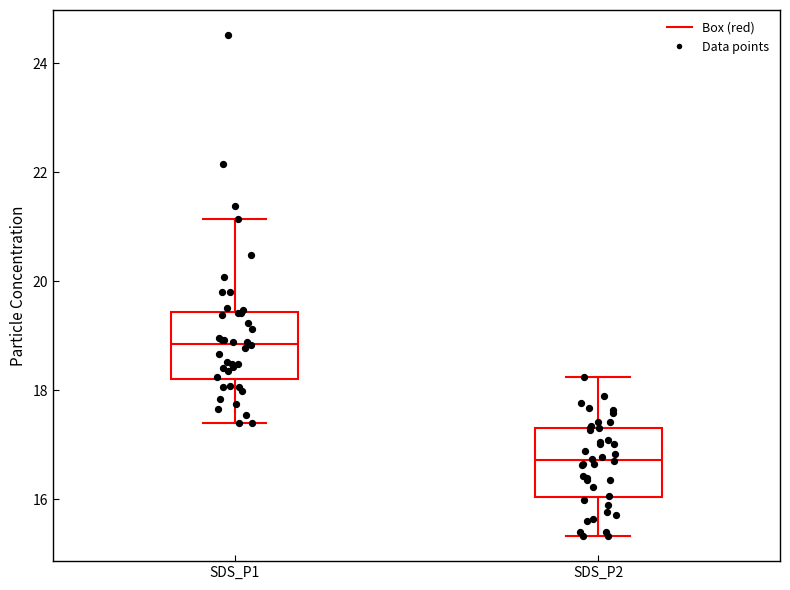

Where does the median line of the box for SDS_P1 sit on the y-axis? The values are not printed on the chart, so give them approximately, as read against the axis.

18.8